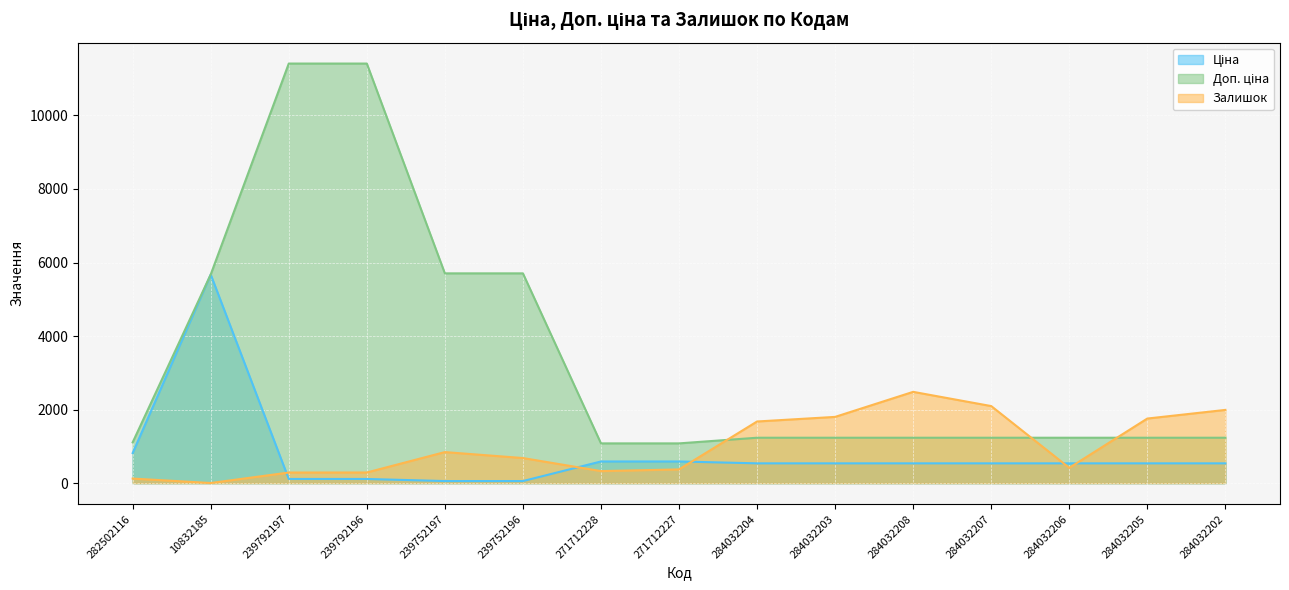

What is the average value of the Залишок series?

1010.8